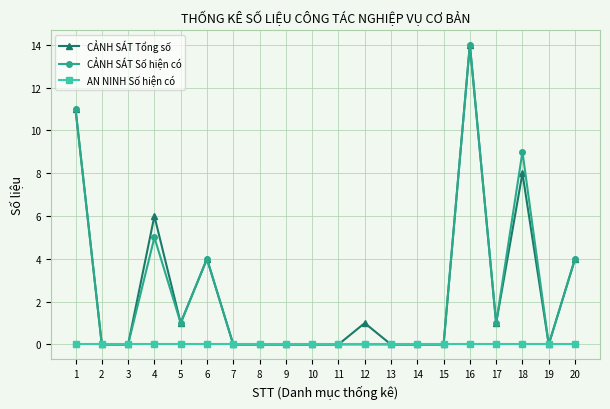

At which category is the sum across all series the highest?

16